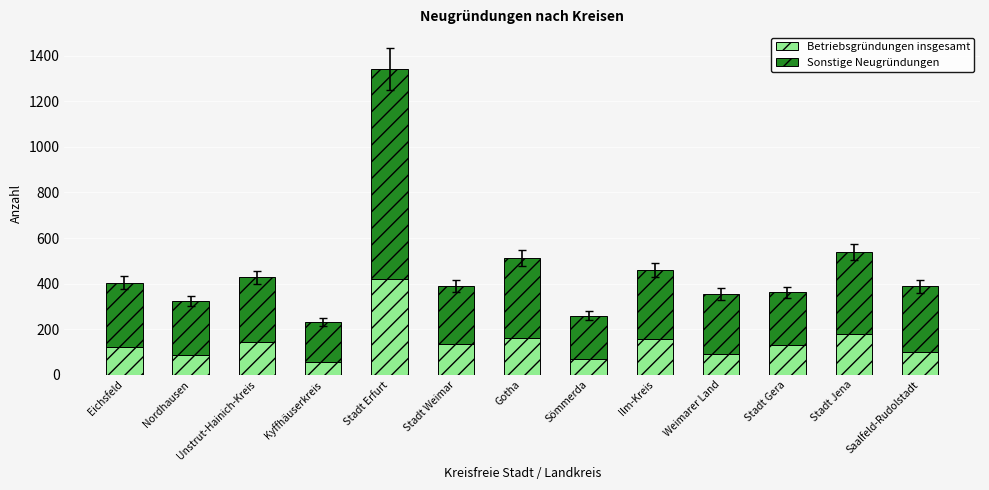

How many data points does each series have?

13